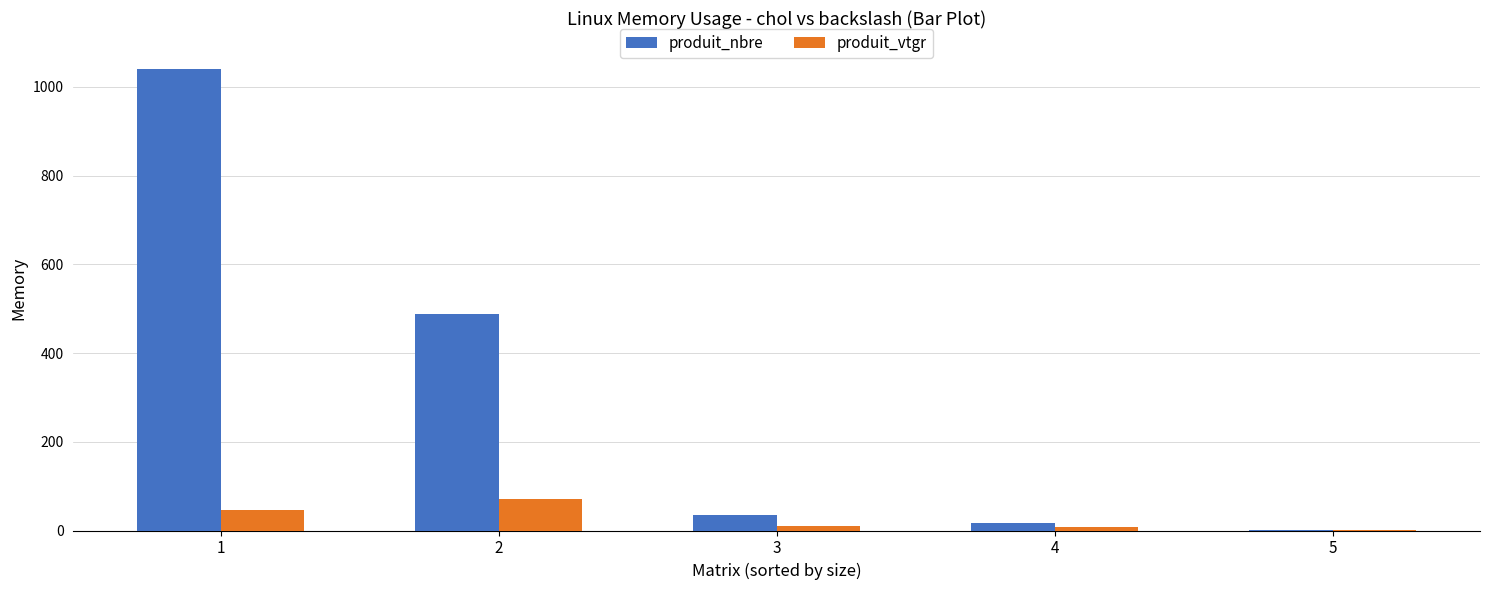

Which series has the largest total across all categories?

produit_nbre